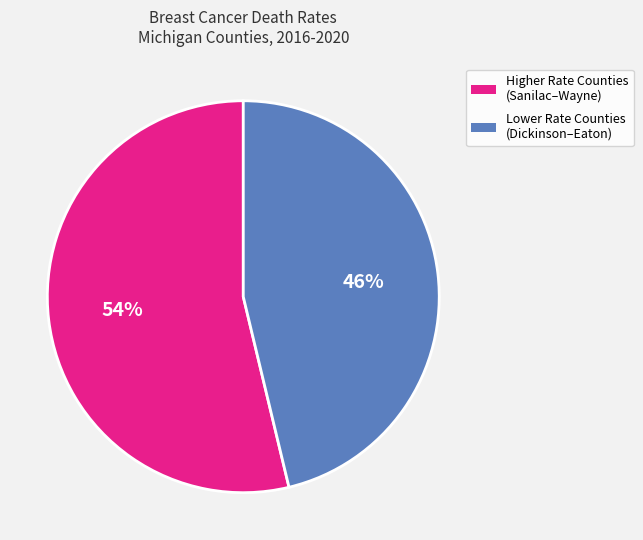

To the nearest percent, what is the average slice percentage?

50%